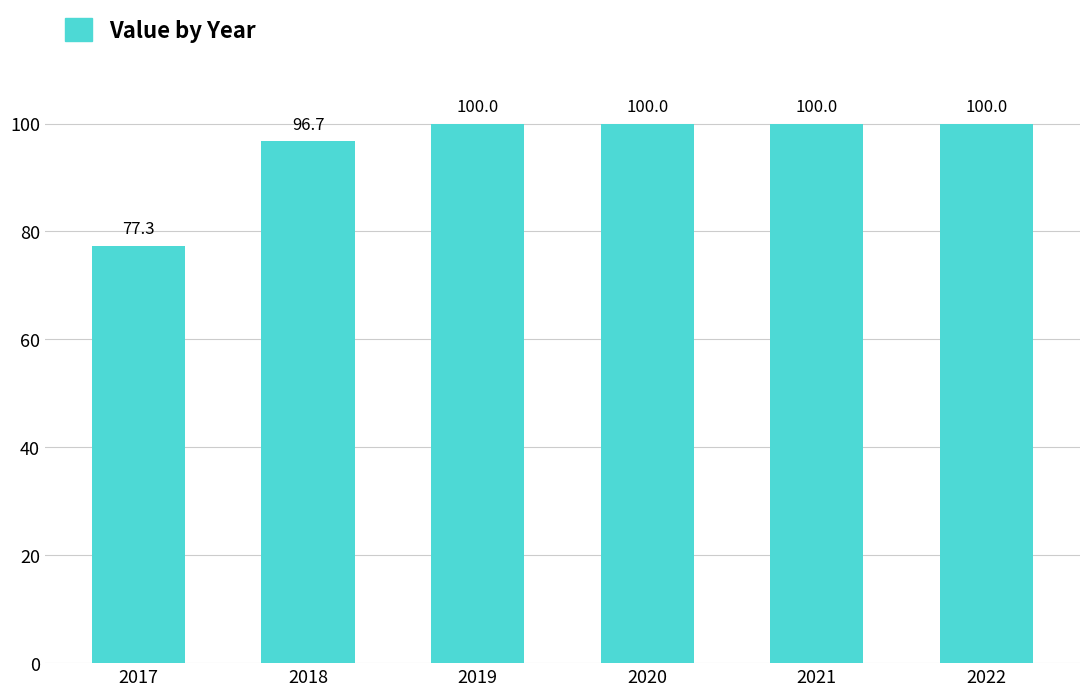

What is the average value?

95.7